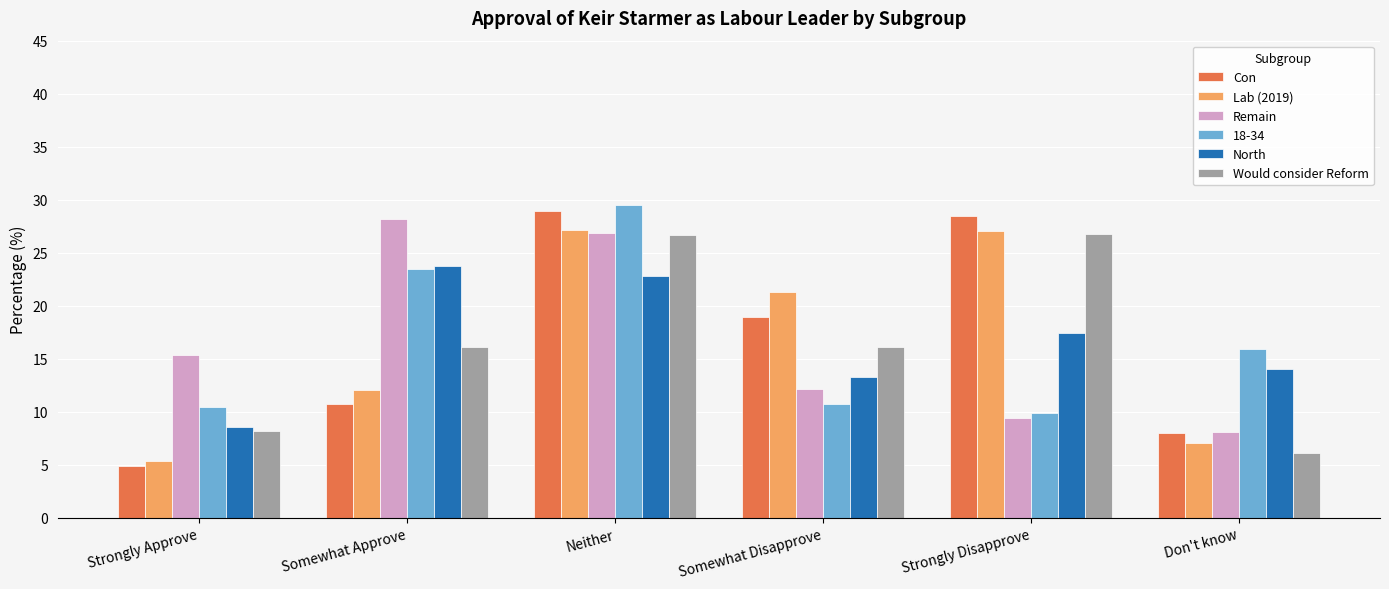

The Lab (2019) series shows 5.2 at Somewhat Approve. True or false?

False